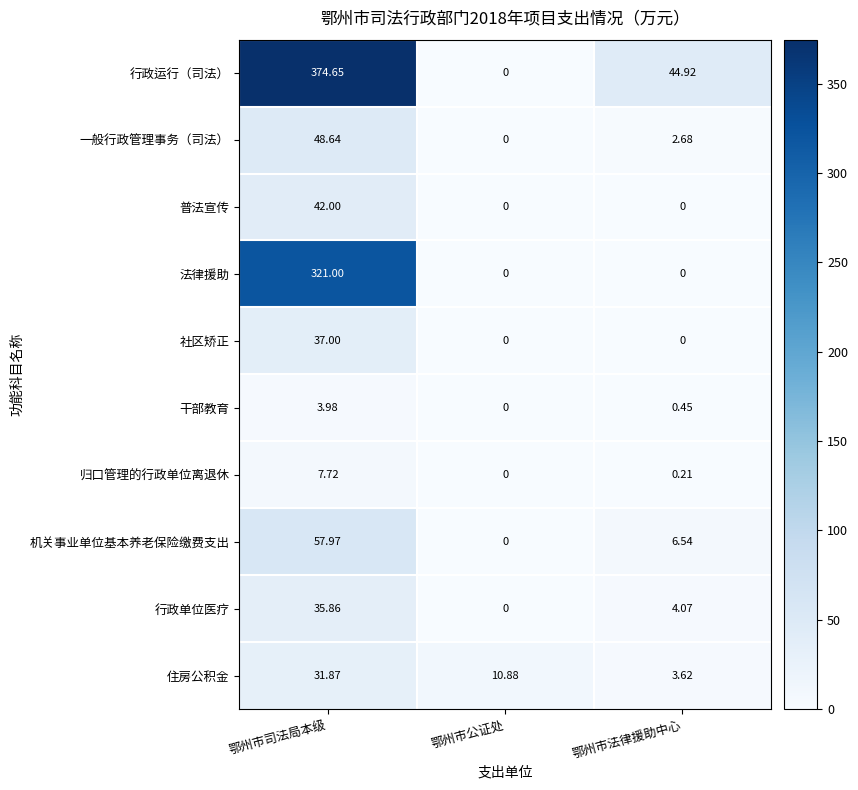

Which category has the highest value in the 普法宣传 series?

鄂州市司法局本级